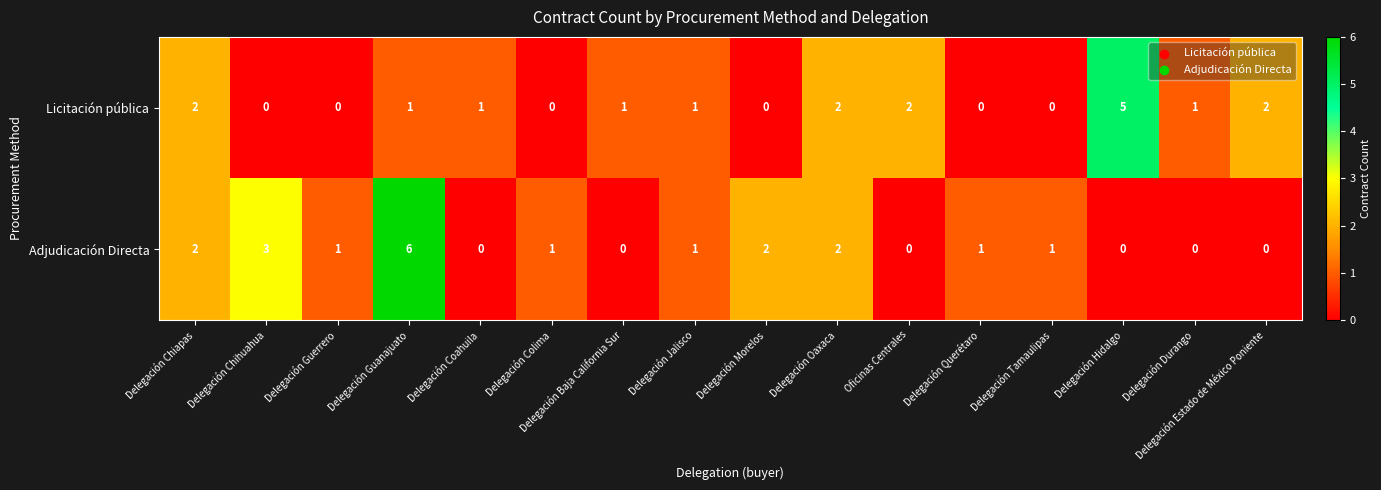

What is the difference between the maximum and minimum values in the Licitación pública series?

5